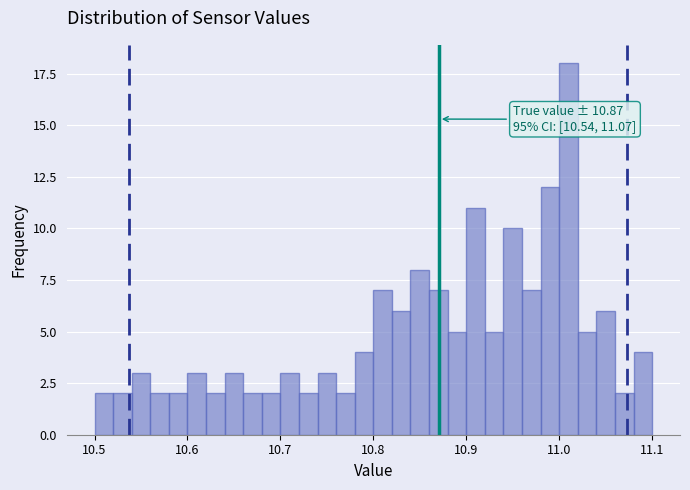

Read against the x-axis, roughly where is the centre of the tallest bar?

11.01